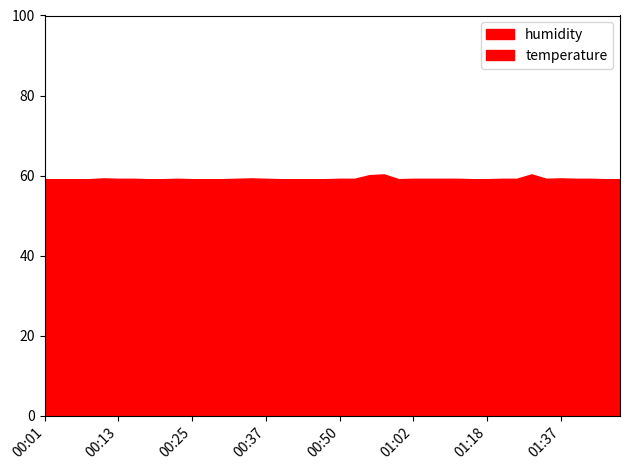

How many distinct data groups are displayed?

2